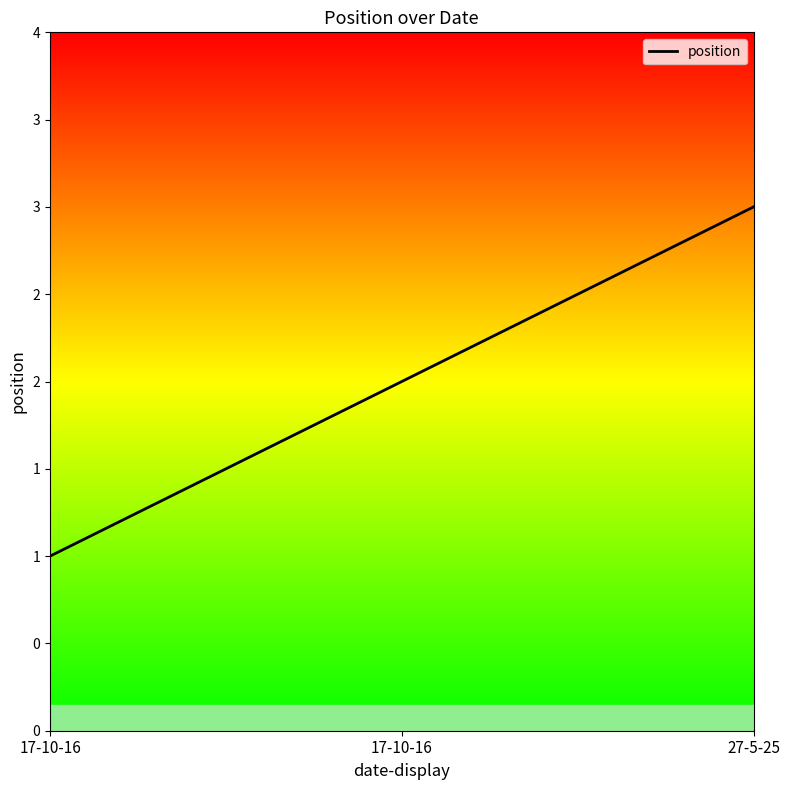

Rank the categories by value from highest to lowest.

27-5-25, 17-10-16, 17-10-16